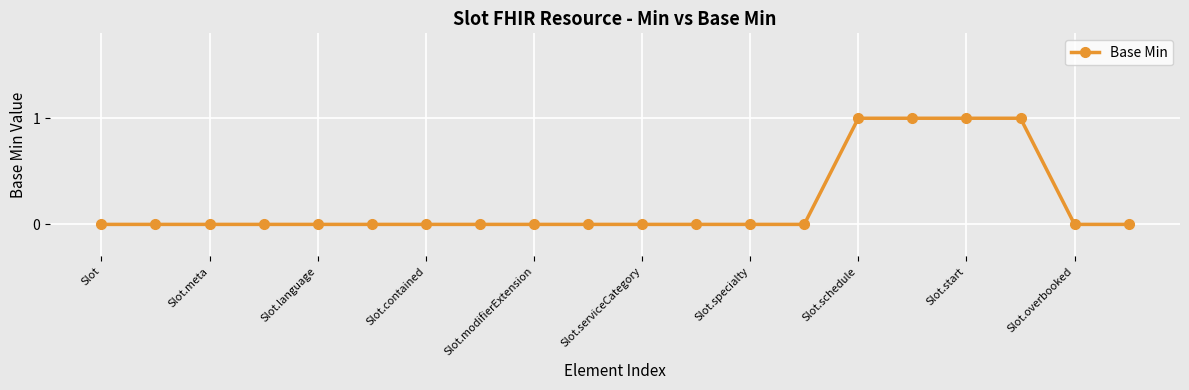

Reading right to left, list all the values displayed in this chart.

0	0	1	1	1	1	0	0	0	0	0	0	0	0	0	0	0	0	0	0